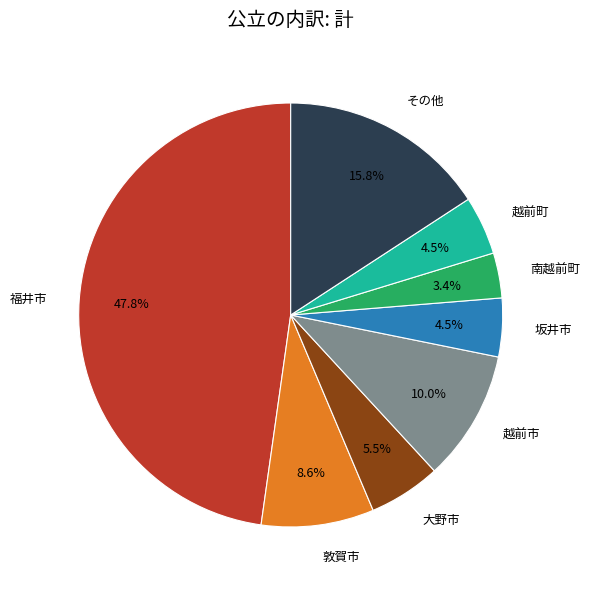

Is there a majority slice in this chart?

No